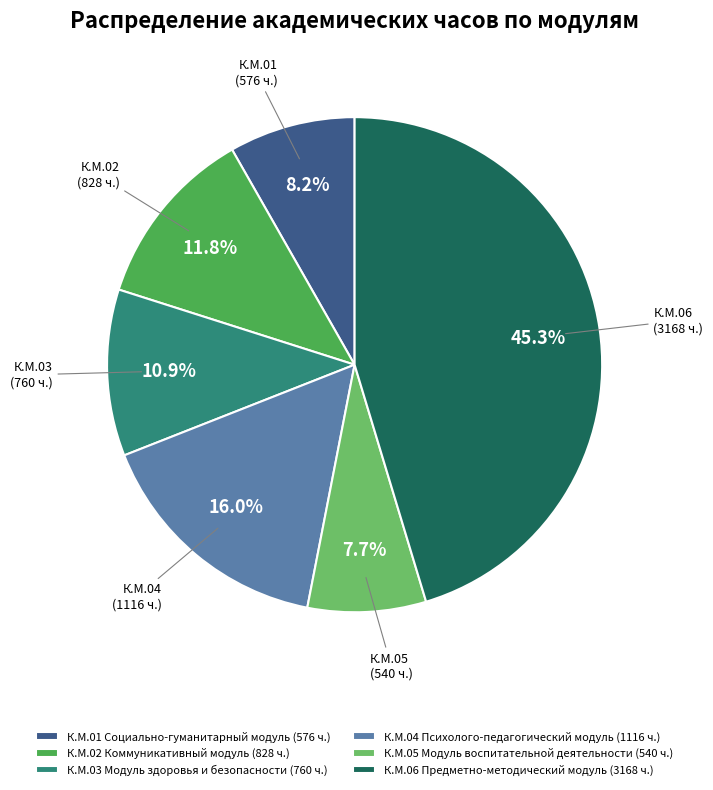

Rank the categories by value from highest to lowest.

К.М.06 Предметно-методический модуль, К.М.04 Психолого-педагогический модуль, К.М.02 Коммуникативный модуль, К.М.03 Модуль здоровья и безопасности, К.М.01 Социально-гуманитарный модуль, К.М.05 Модуль воспитательной деятельности